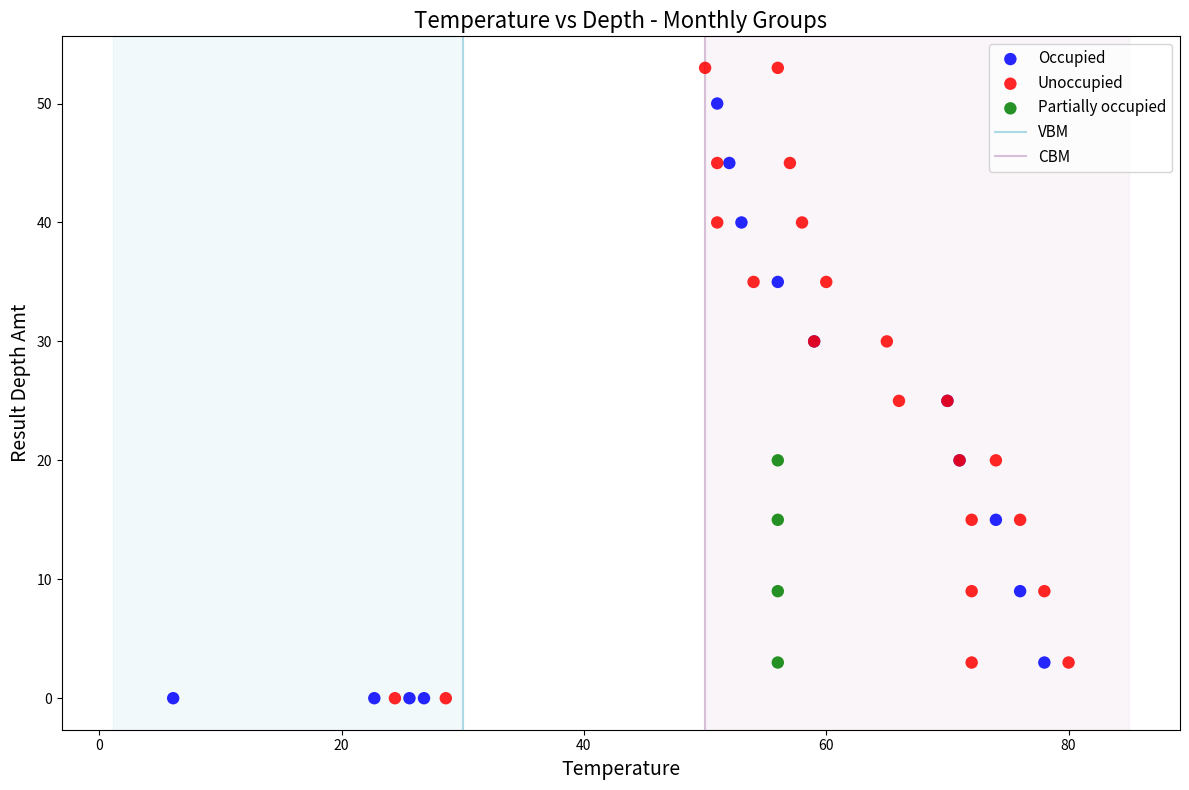

Which series reaches the maximum Y coordinate?

Unoccupied